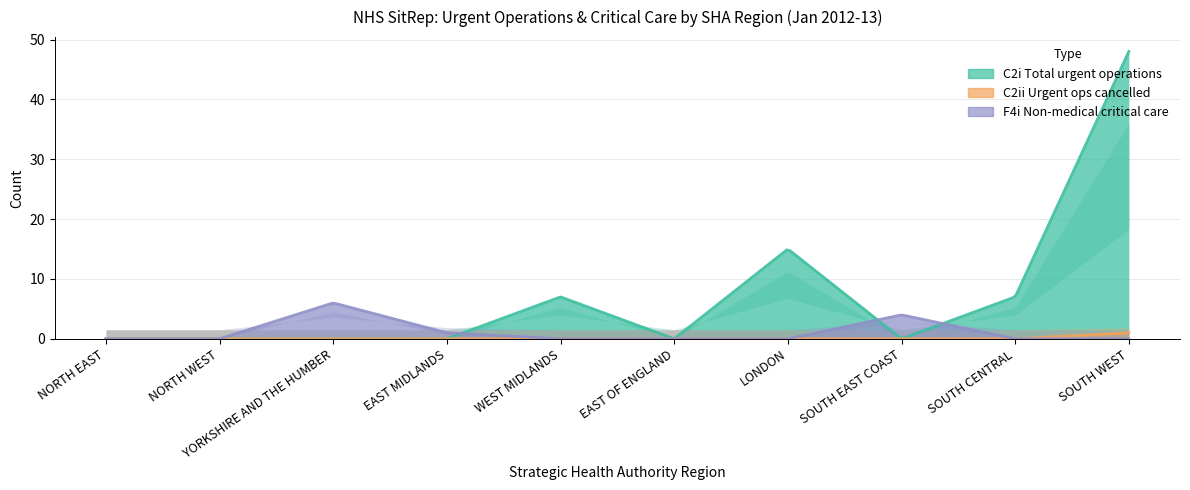

Where is C2i Total number of urgent operations nearest to the value 24?

LONDON